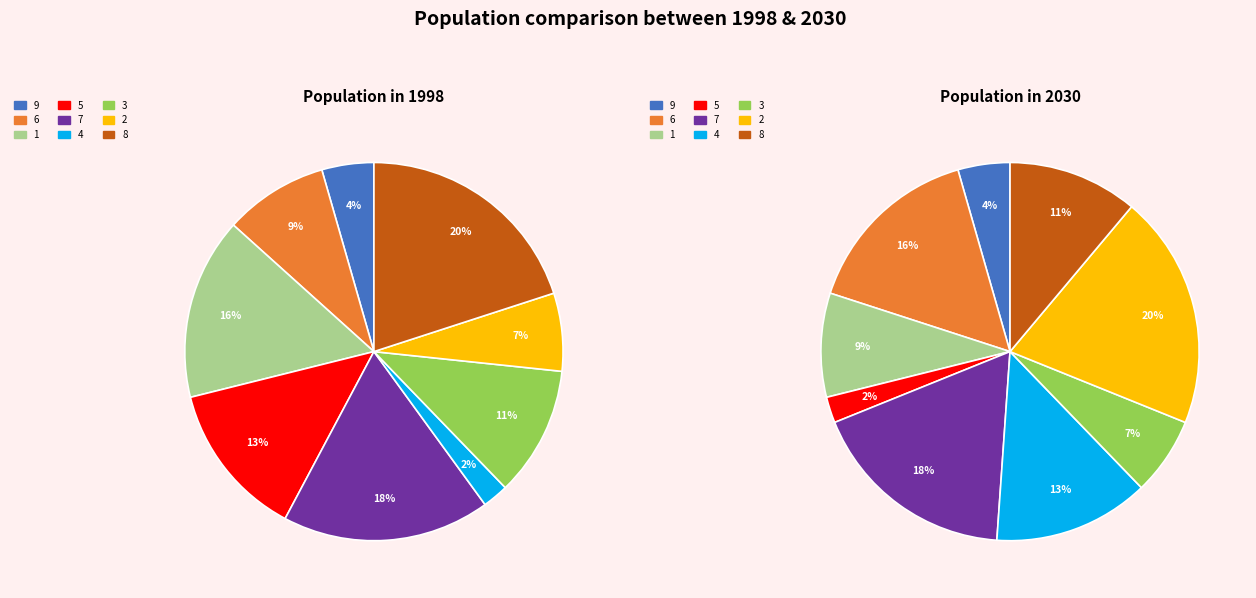

Is there any slice that represents more than half of the pie?

No